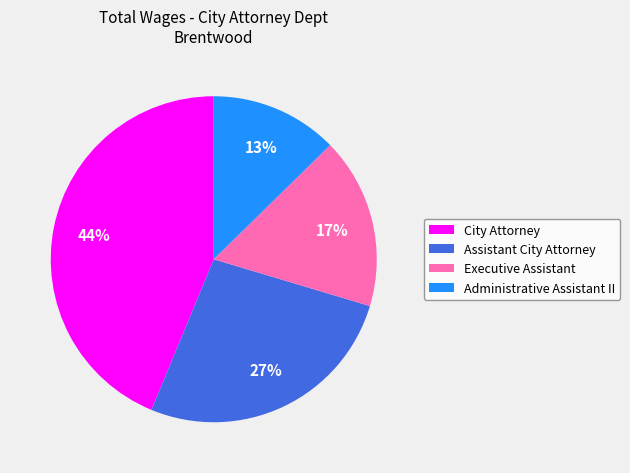

To the nearest percent, what portion does Administrative Assistant II represent?

13%